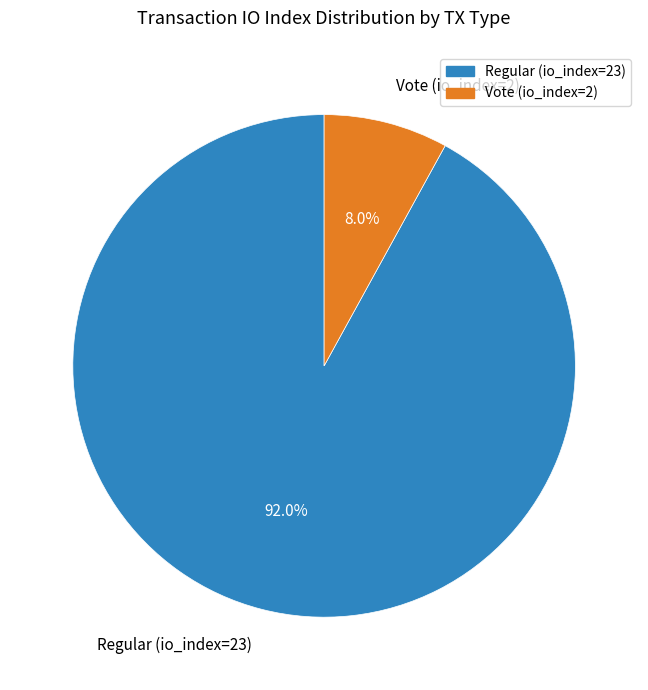

The Vote (io_index=2) slice represents 1% of the pie. True or false?

False